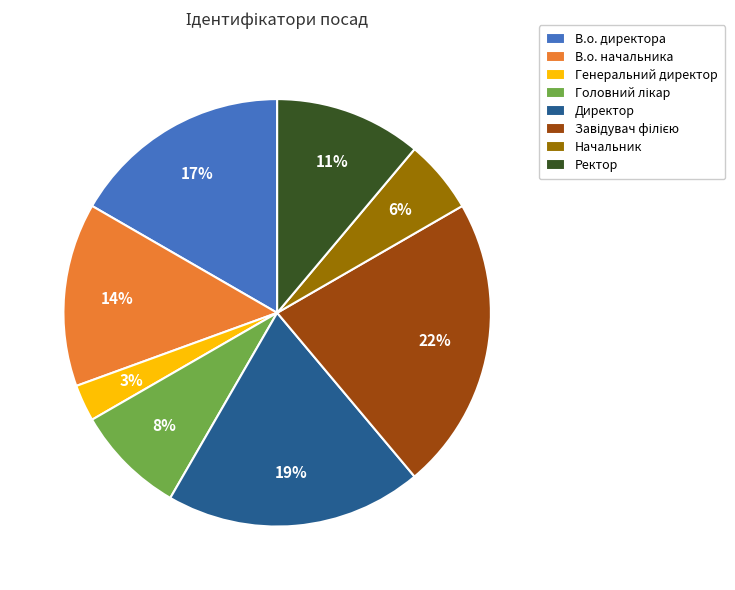

How many slices are in this pie chart?

8